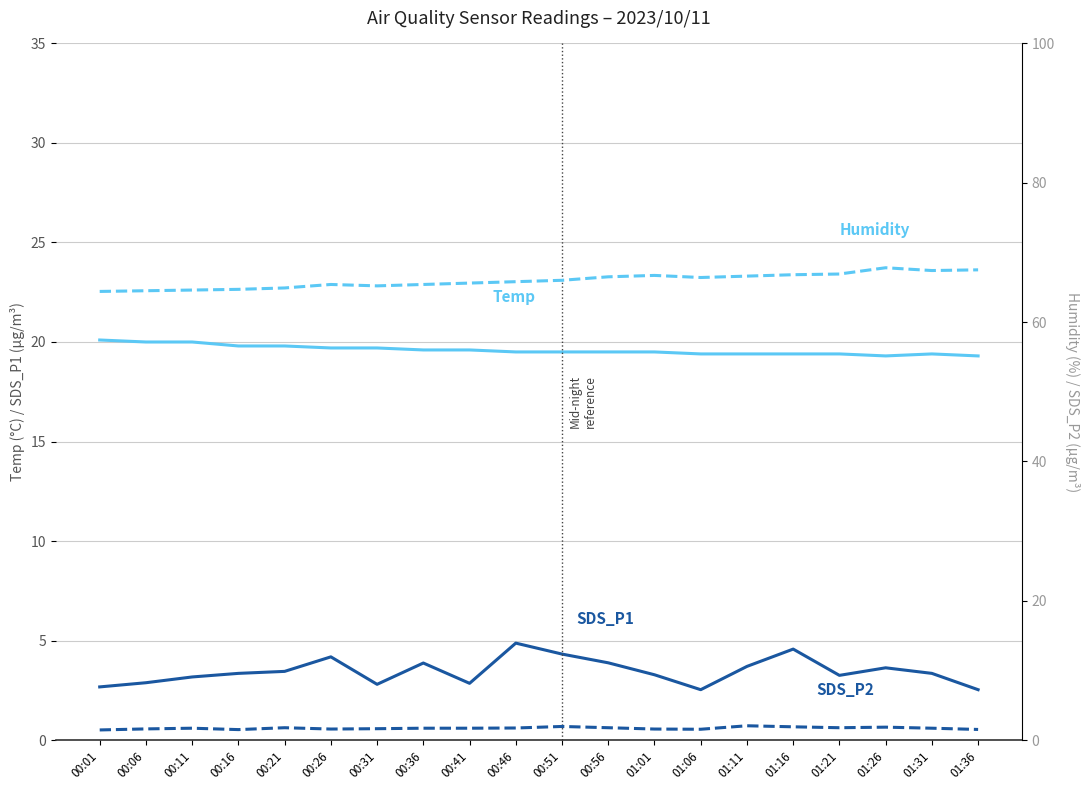

Which has a higher value, 00:11 or 00:06?

00:11